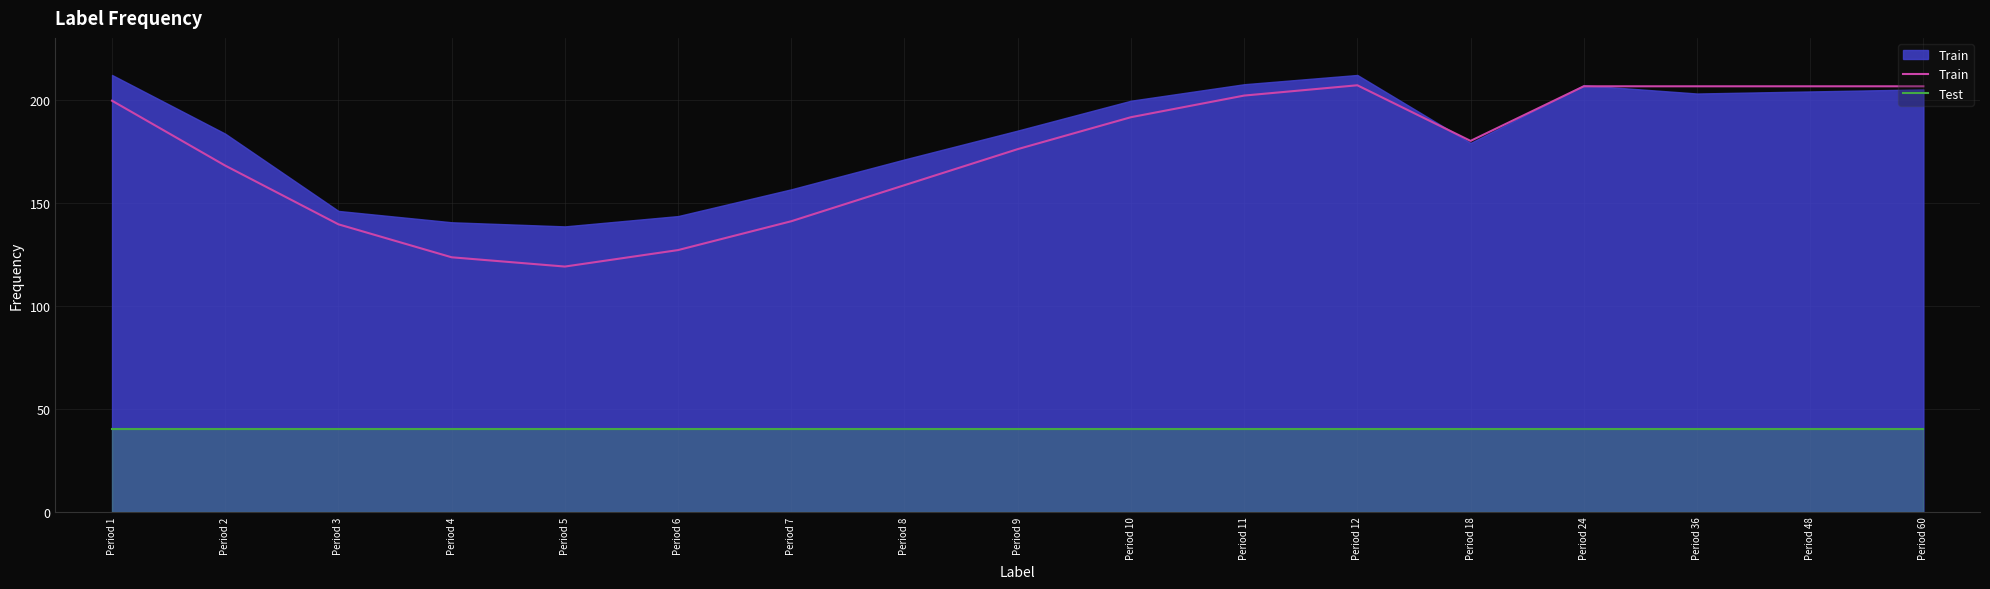

At which category does Train reach its first local peak?

Period 12